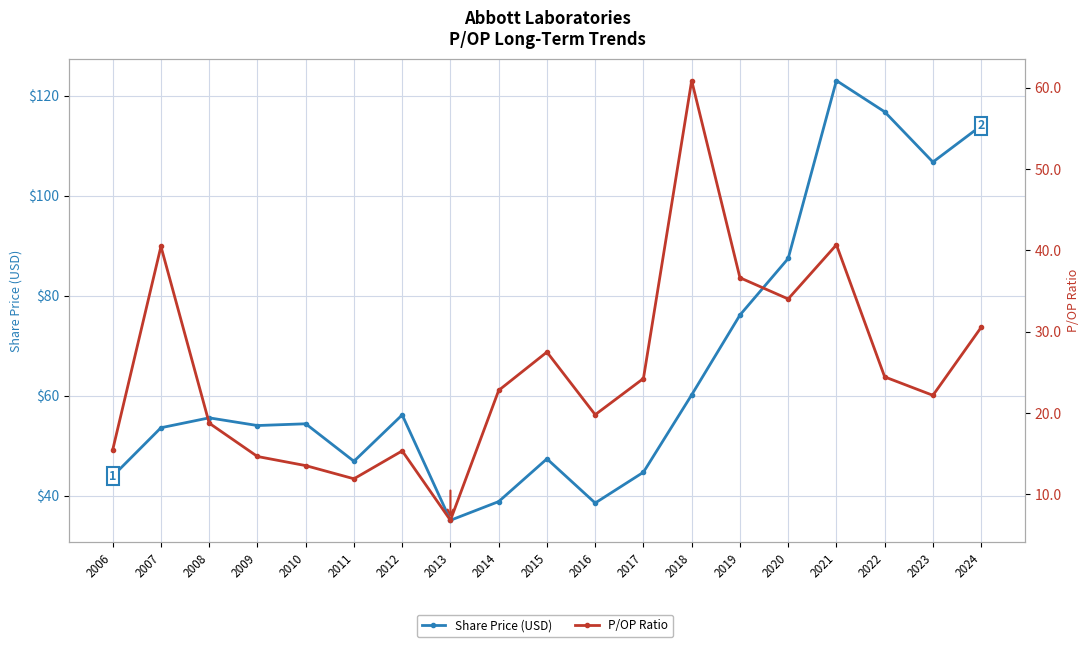

At 2013, list the series in order from largest to smallest.

Share Price (USD), P/OP Ratio